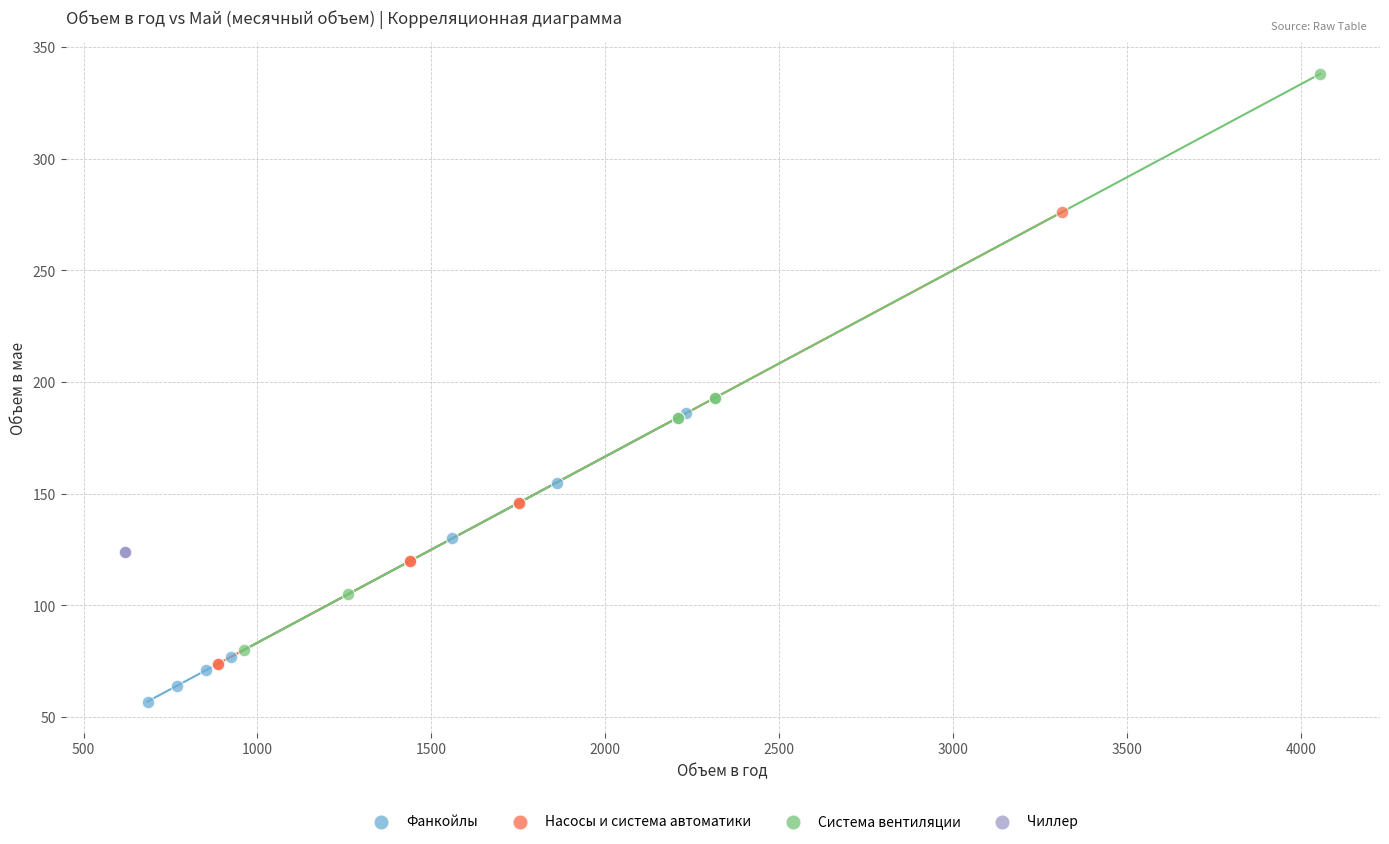

Which series reaches the minimum Y coordinate?

Фанкойлы